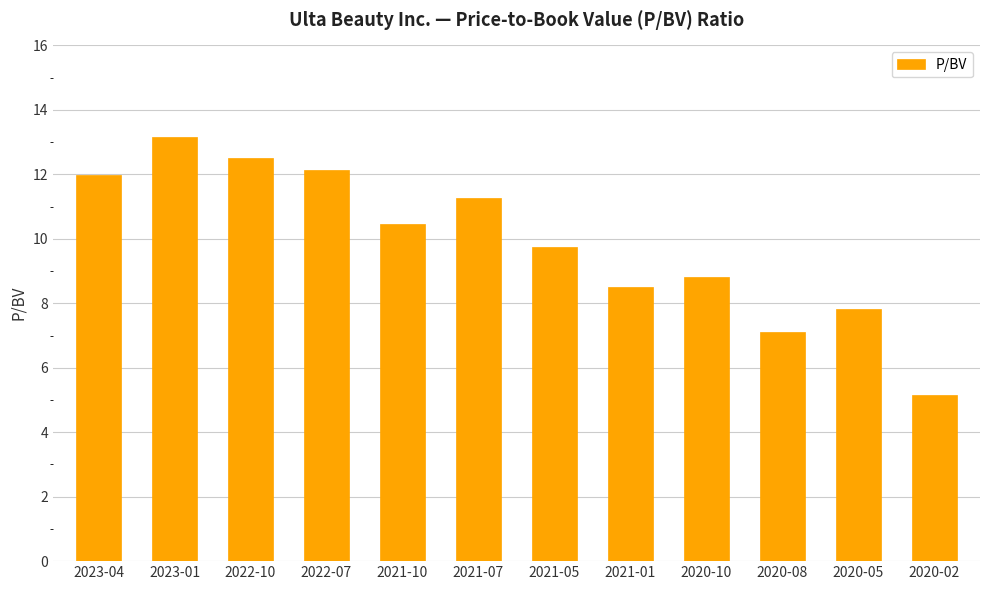

How many categories are shown in the chart?

12